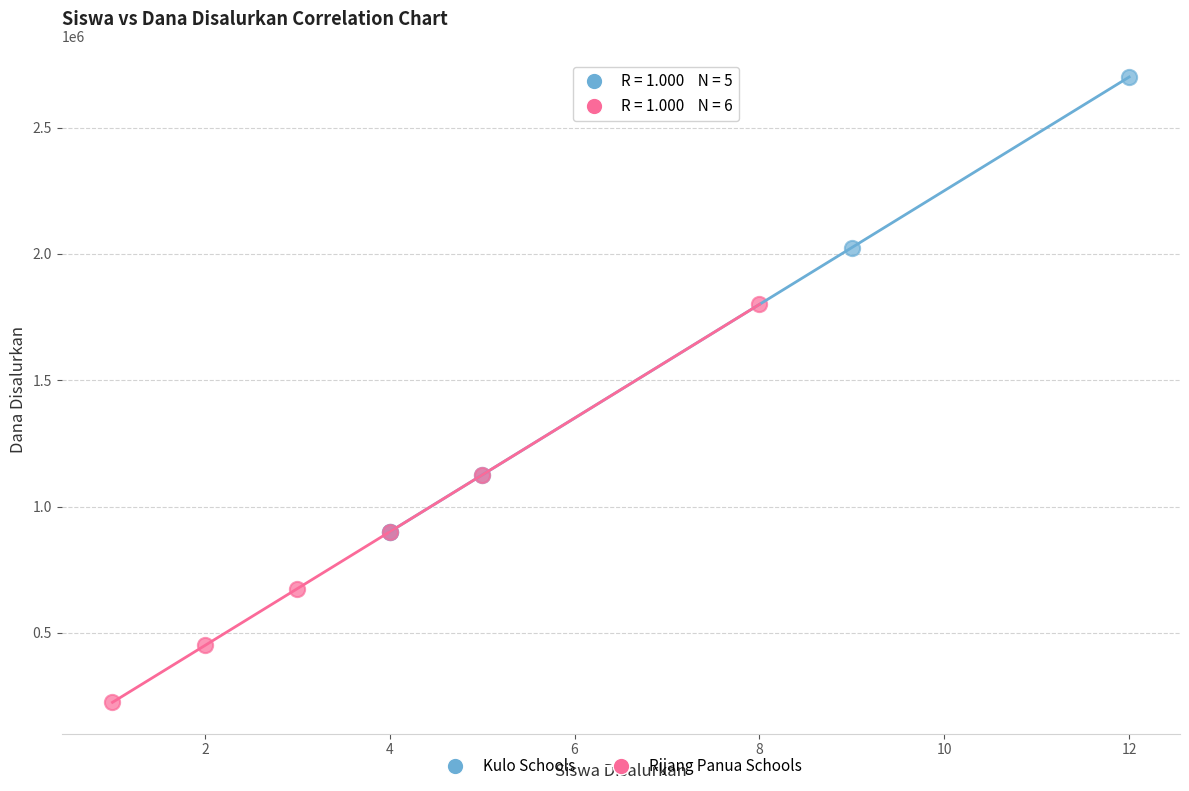

Which series has the largest Y range (max minus min)?

Kulo Schools